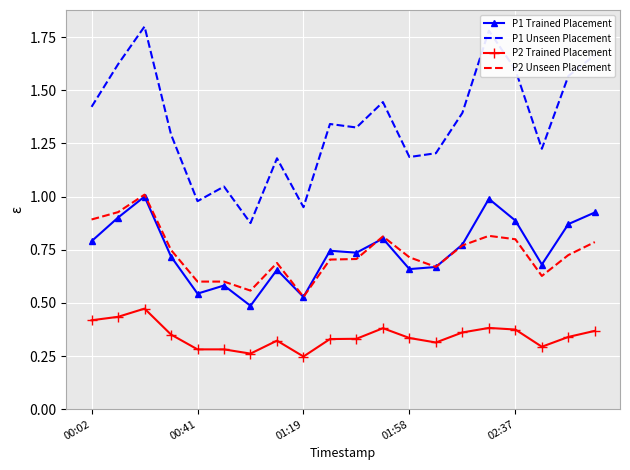

True or false: P1 Unseen Placement and P2 Unseen Placement intersect in this chart.

False